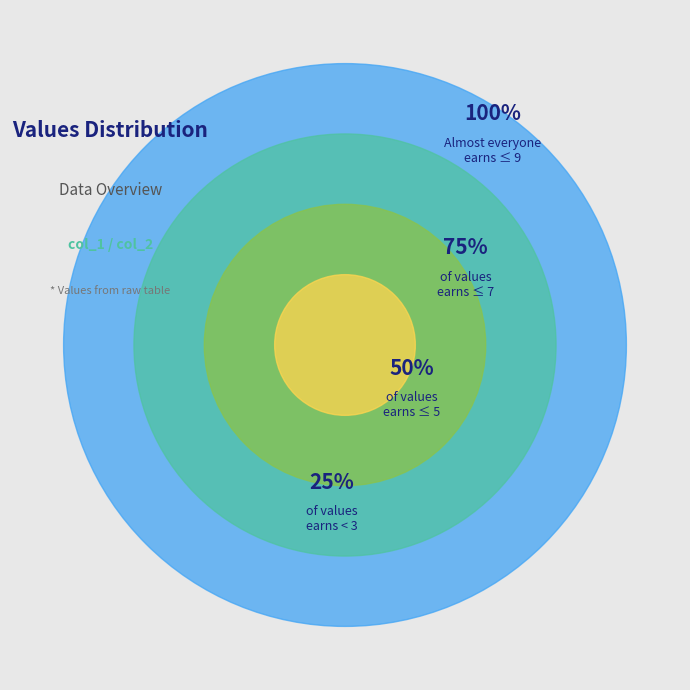

Does 3 represent more than half of the total?

No